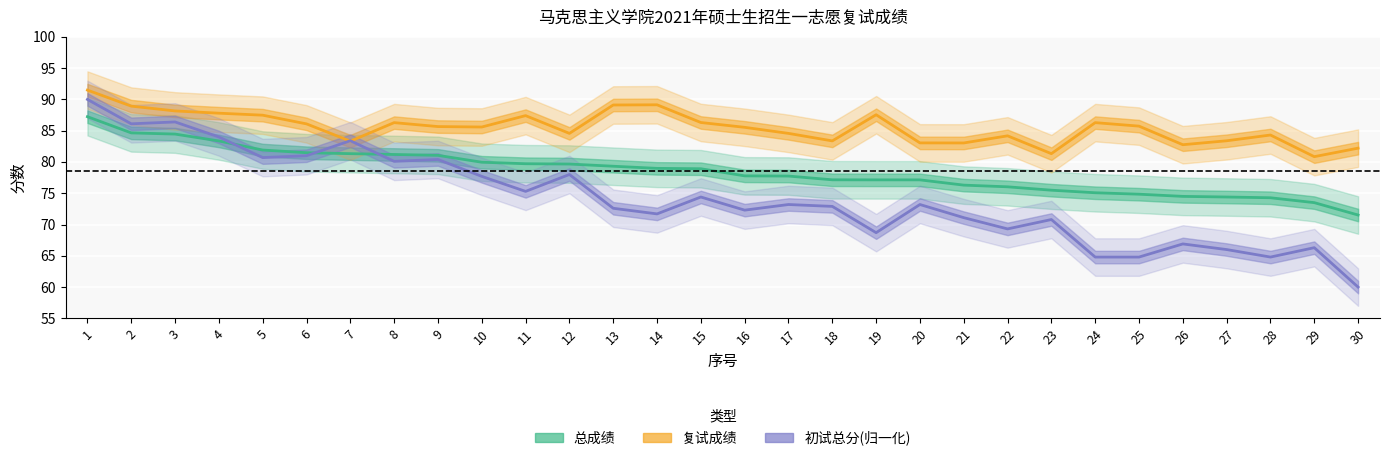

The 复试成绩 series shows 32.6 at 28. True or false?

False